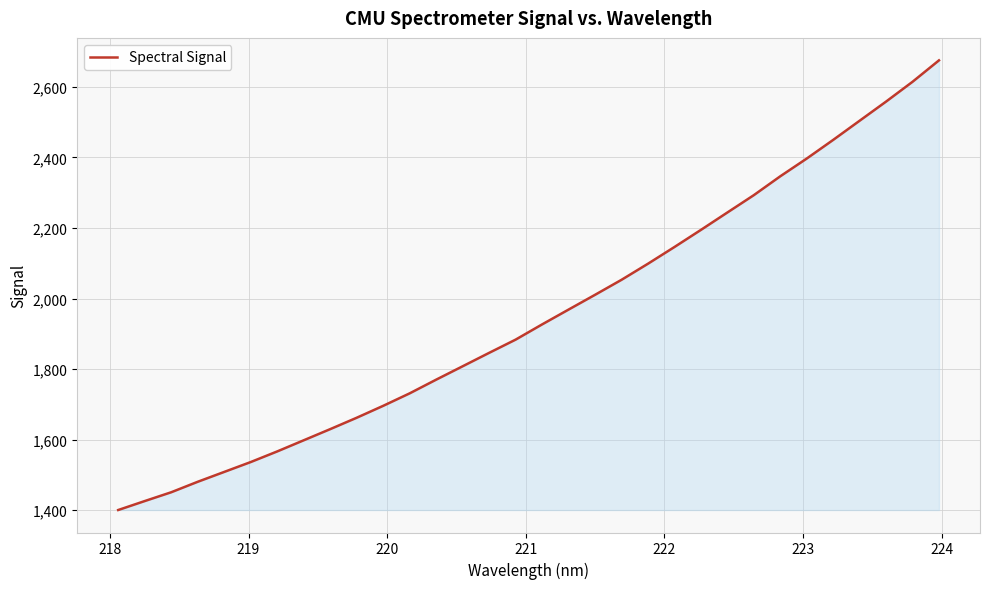

What is the difference between the maximum and minimum values?

1274.4